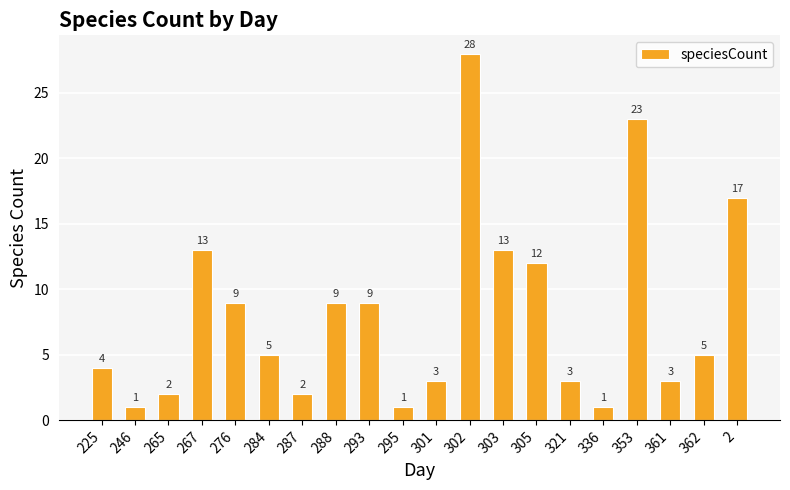

Reading left to right, list all the values displayed in this chart.

225=4	246=1	265=2	267=13	276=9	284=5	287=2	288=9	293=9	295=1	301=3	302=28	303=13	305=12	321=3	336=1	353=23	361=3	362=5	2=17